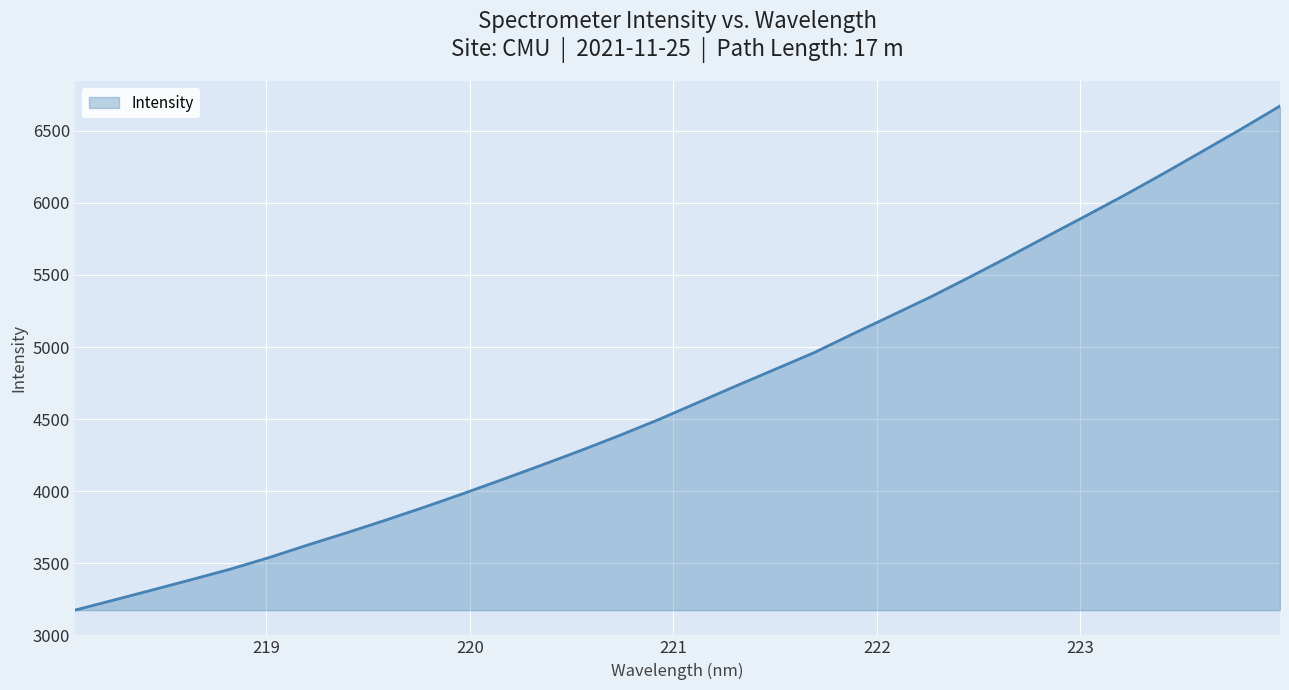

What is the difference between the maximum and minimum values?

3497.2